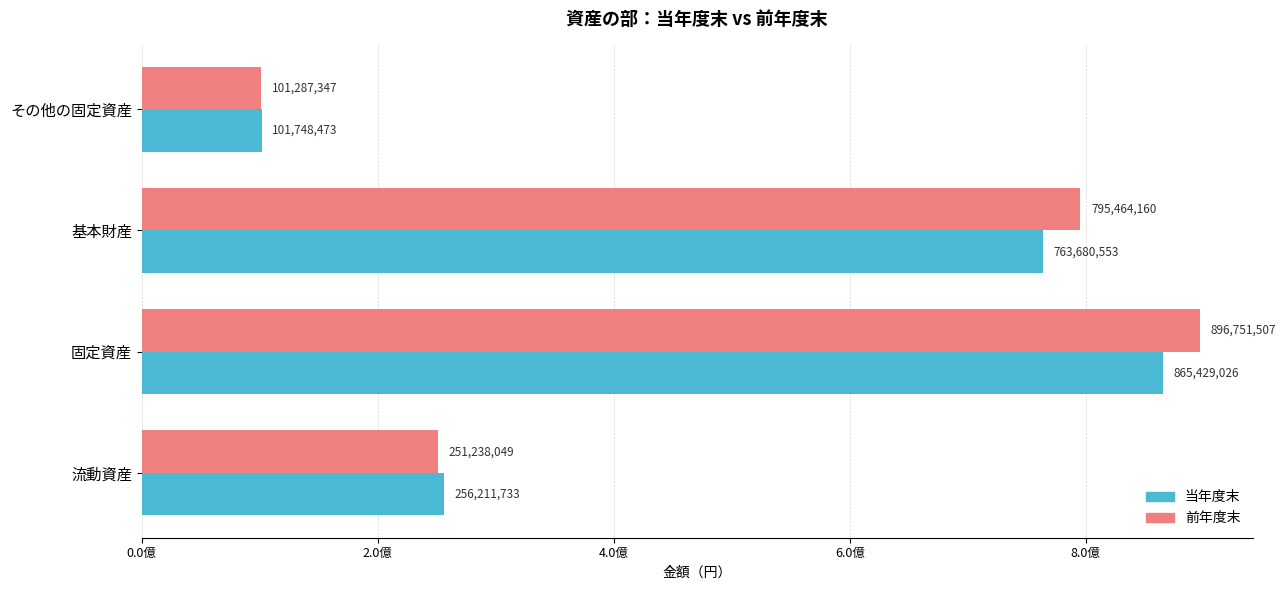

What are all the series names shown in the legend?

当年度末, 前年度末